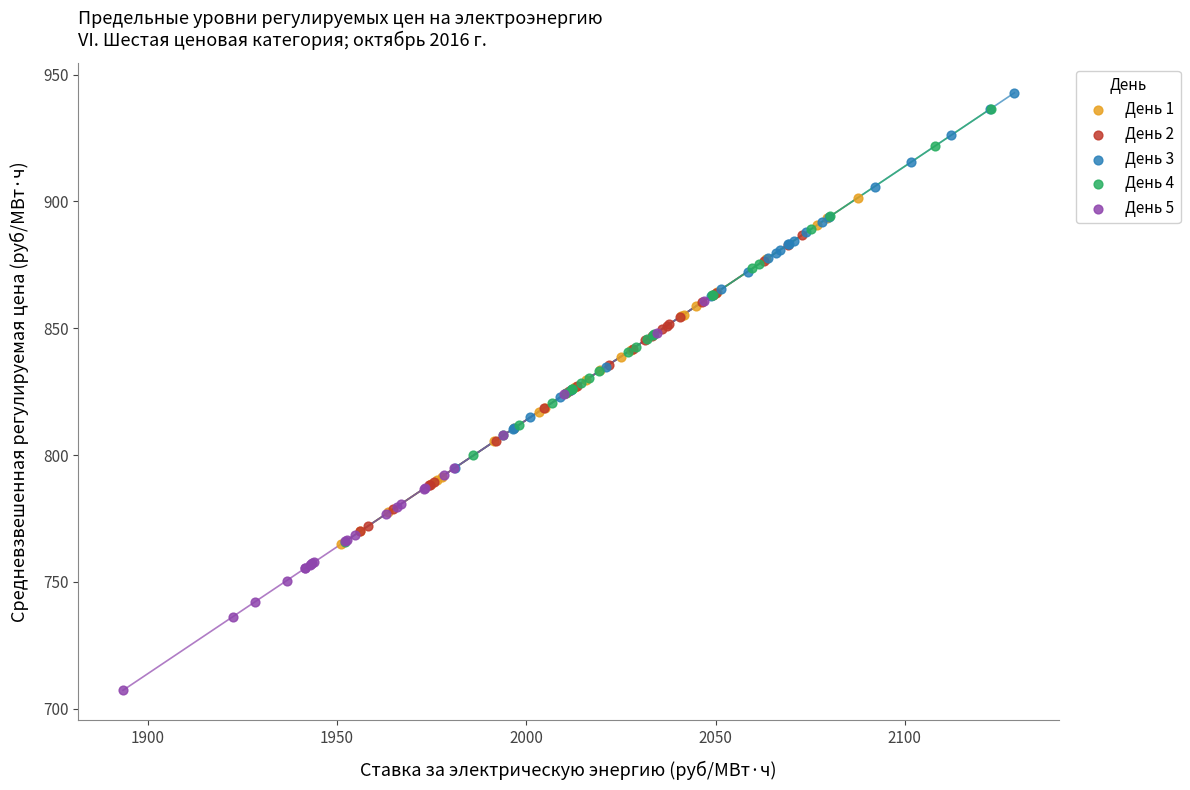

Which series reaches the maximum Y coordinate?

День 3